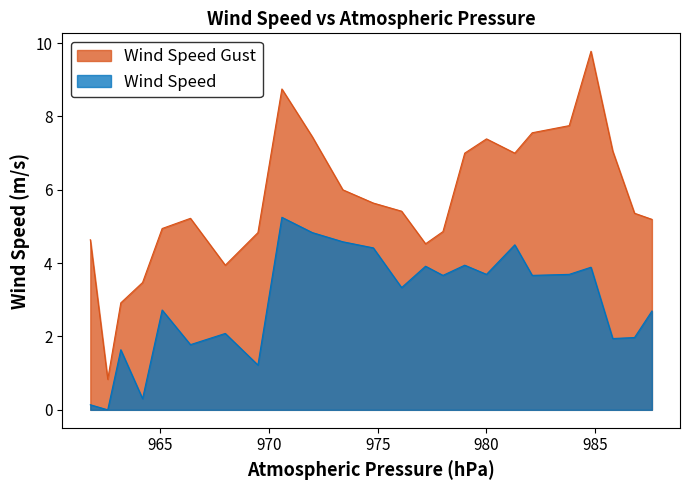

At which label is Wind Speed Gust closest to 5?

965.1